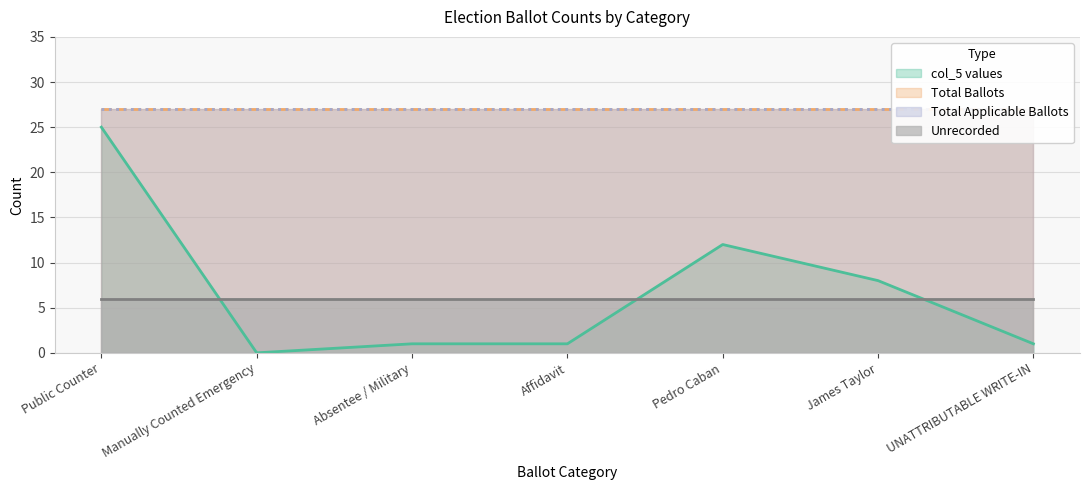

What is the sum of all Total Applicable Ballots values?

189